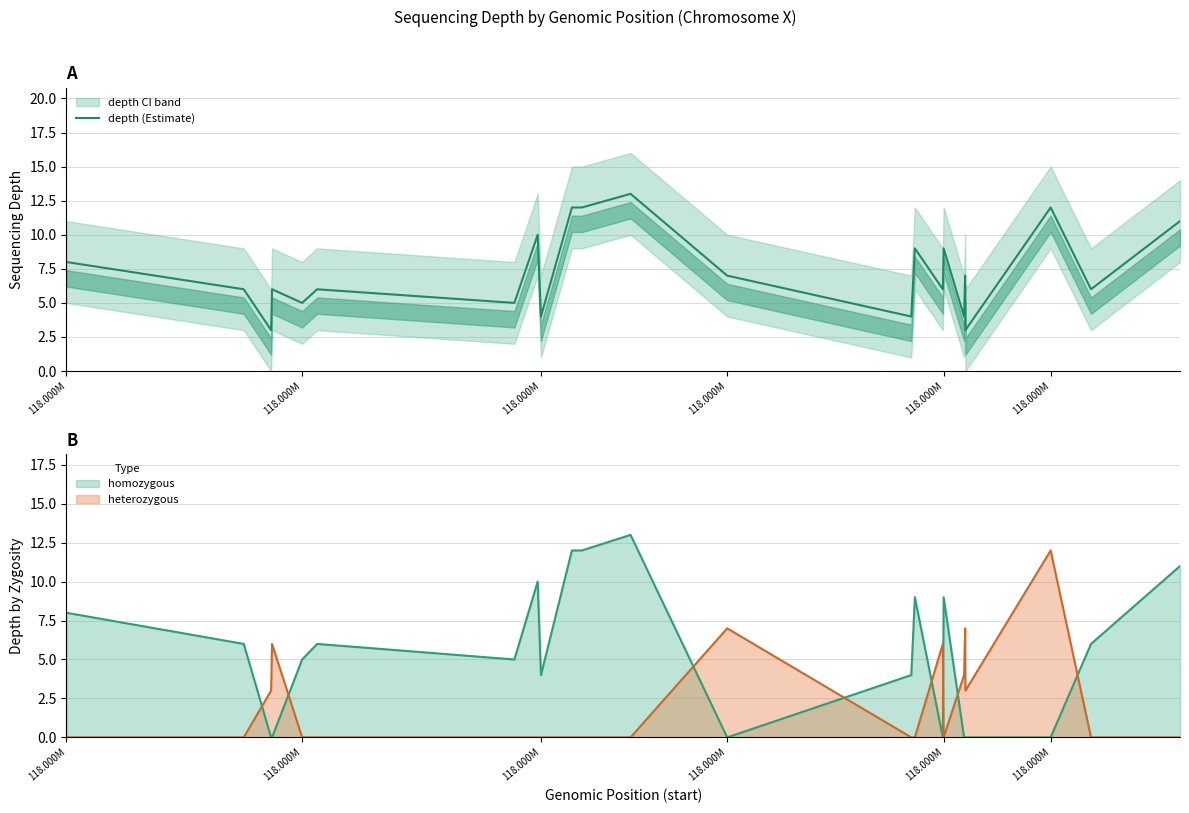

At which label does the data first exceed 6?

118.000M